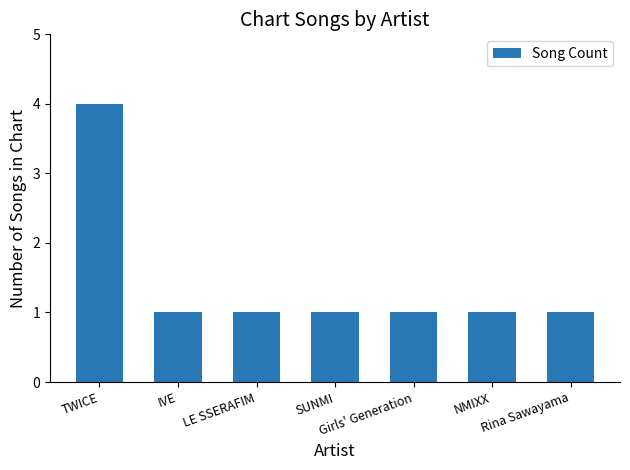

What is the sum of all values?

10